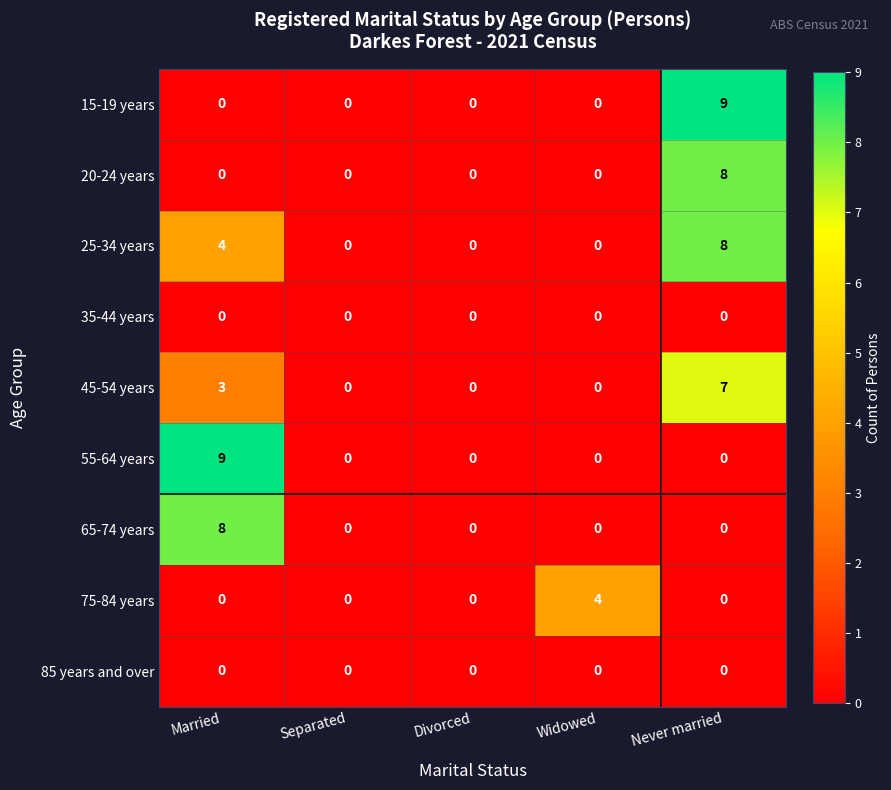

Is it true that 15-19 years equals 0 at Widowed?

True